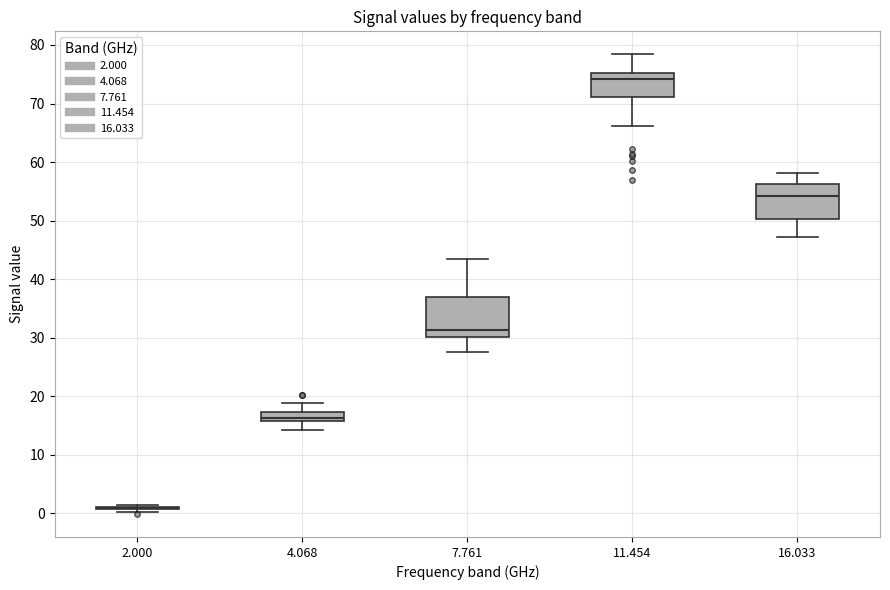

Where does the median line of the box at x = 7.761 sit on the y-axis? The values are not printed on the chart, so give them approximately, as read against the axis.

31